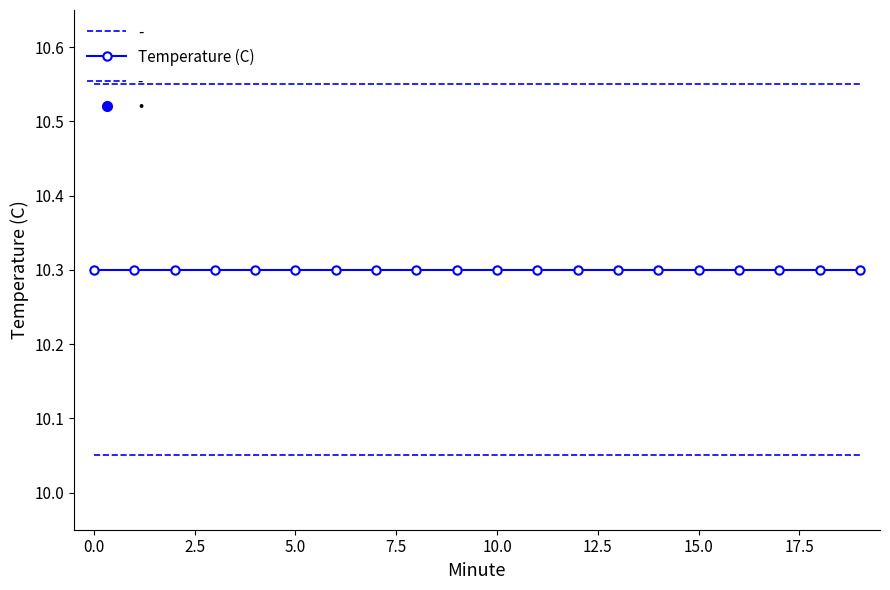

What is the greatest value displayed?

10.6